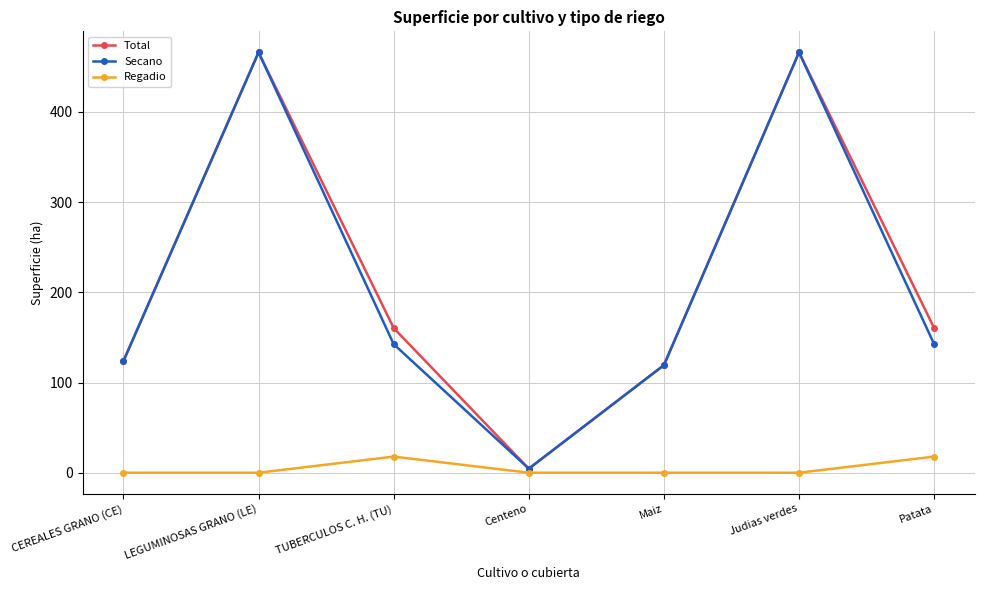

What position from the left is Patata?

7